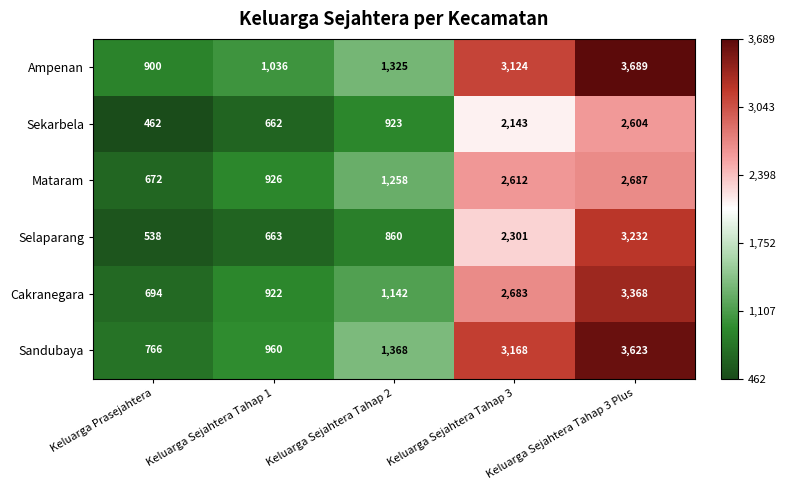

Which series has the largest total across all categories?

Ampenan